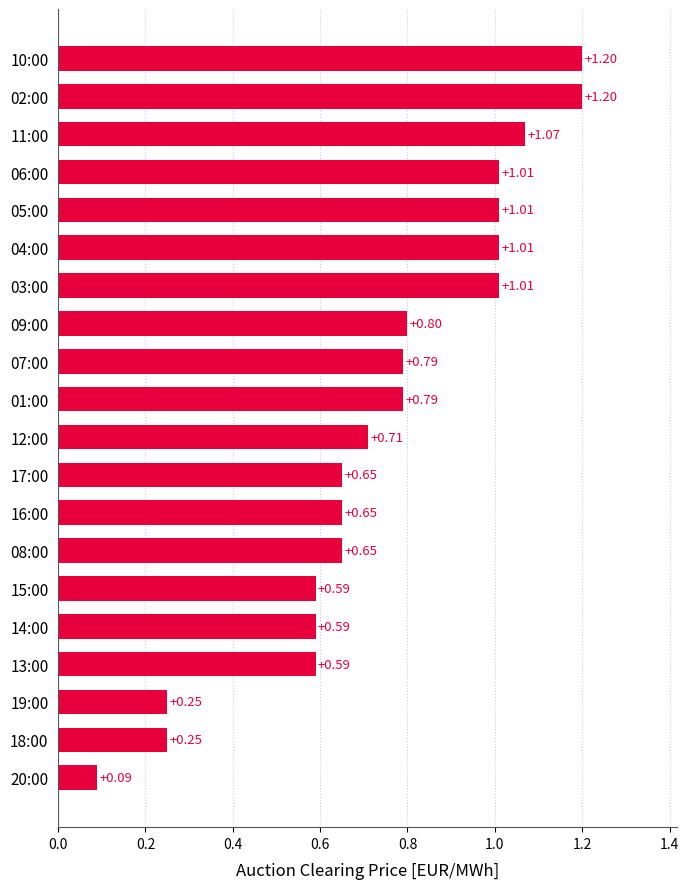

Which has a higher value, 20:00 or 06:00?

06:00